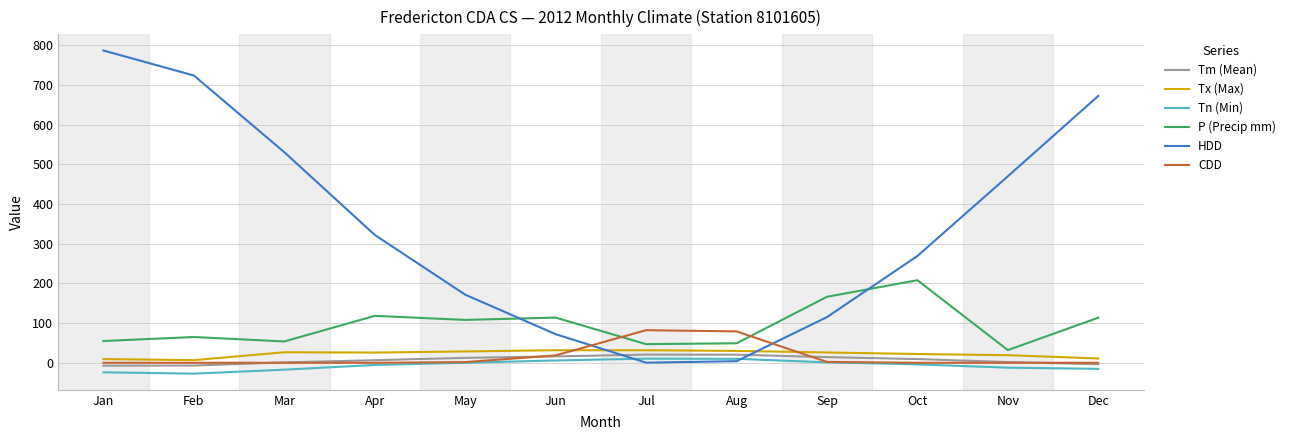

Between Sep and Oct, which series saw the biggest shift?

HDD